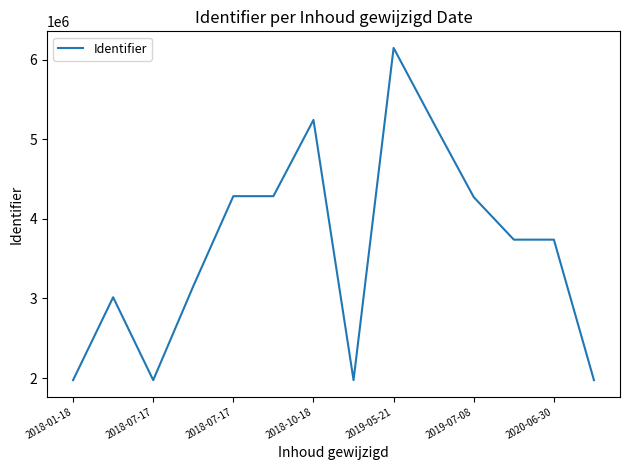

What is the difference between the maximum and minimum values?

4173503